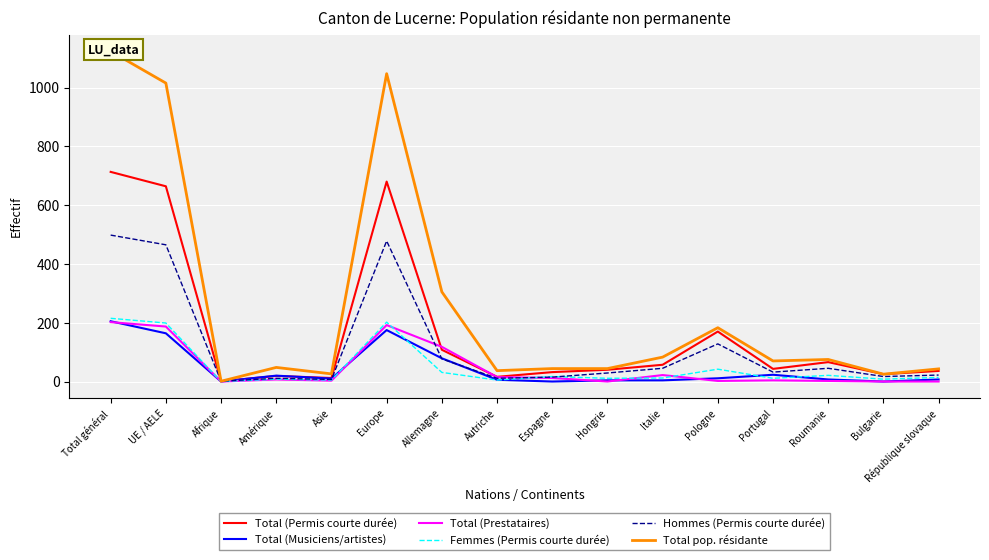

What is the spread (max minus min) of values at Amérique?

41